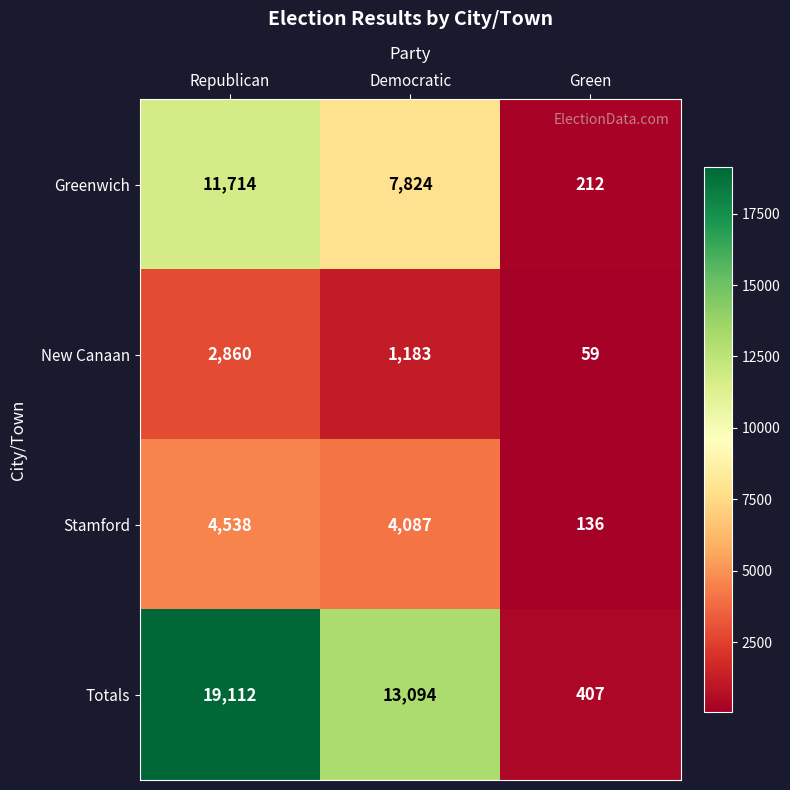

Which series has the largest total across all categories?

Totals